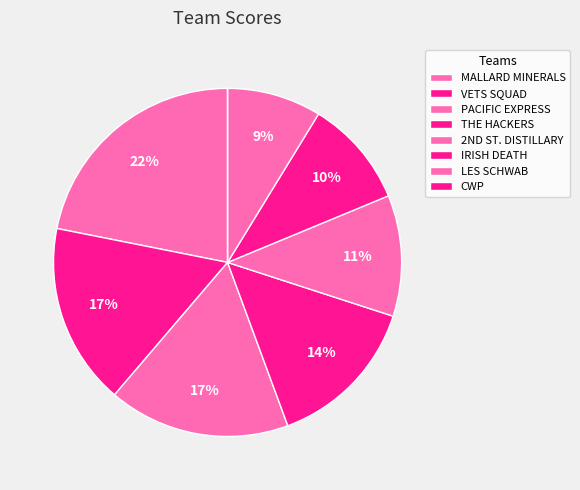

Does any single category account for the majority?

No